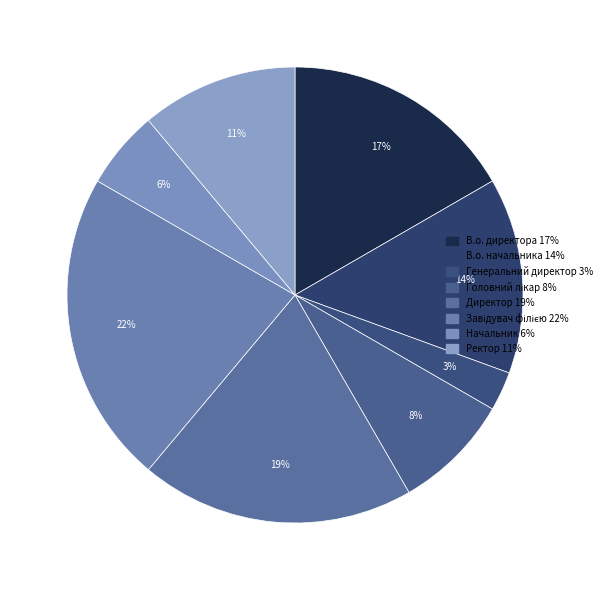

To the nearest percent, what is the average slice percentage?

12%